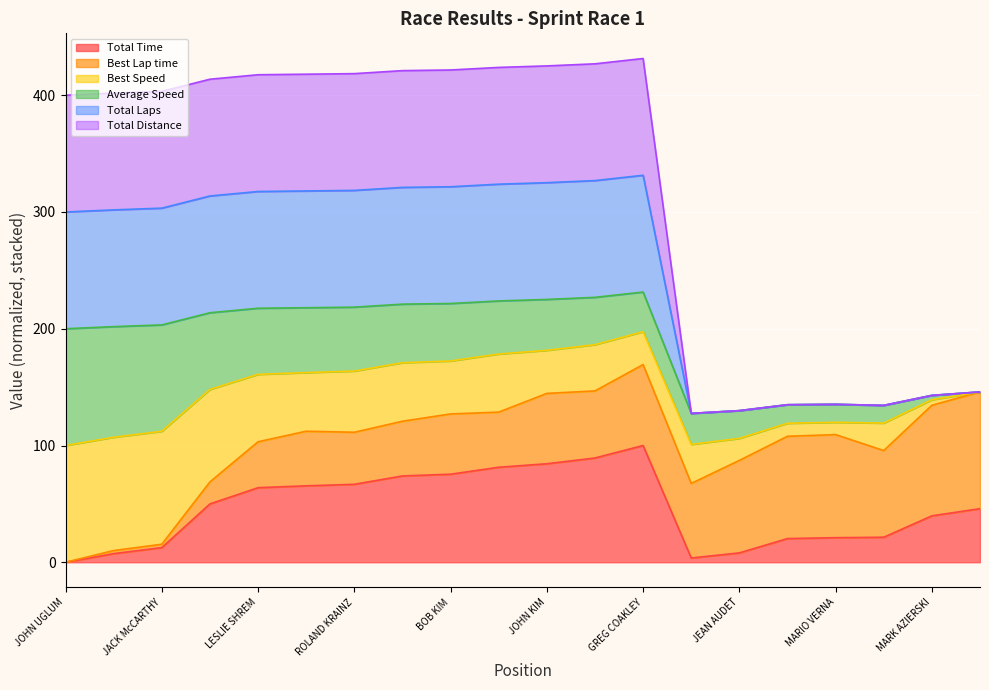

How many categories are shown in the chart?

20